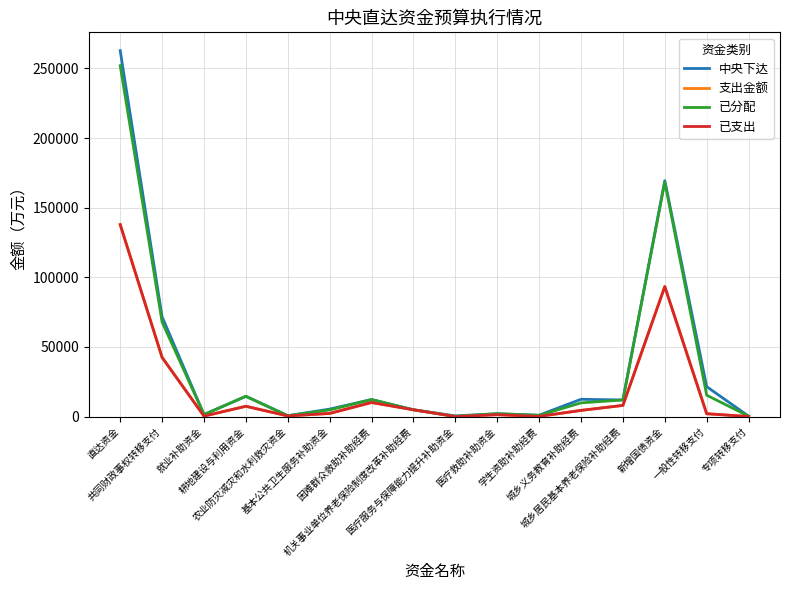

Is this an area chart (filled region under the line)?

No